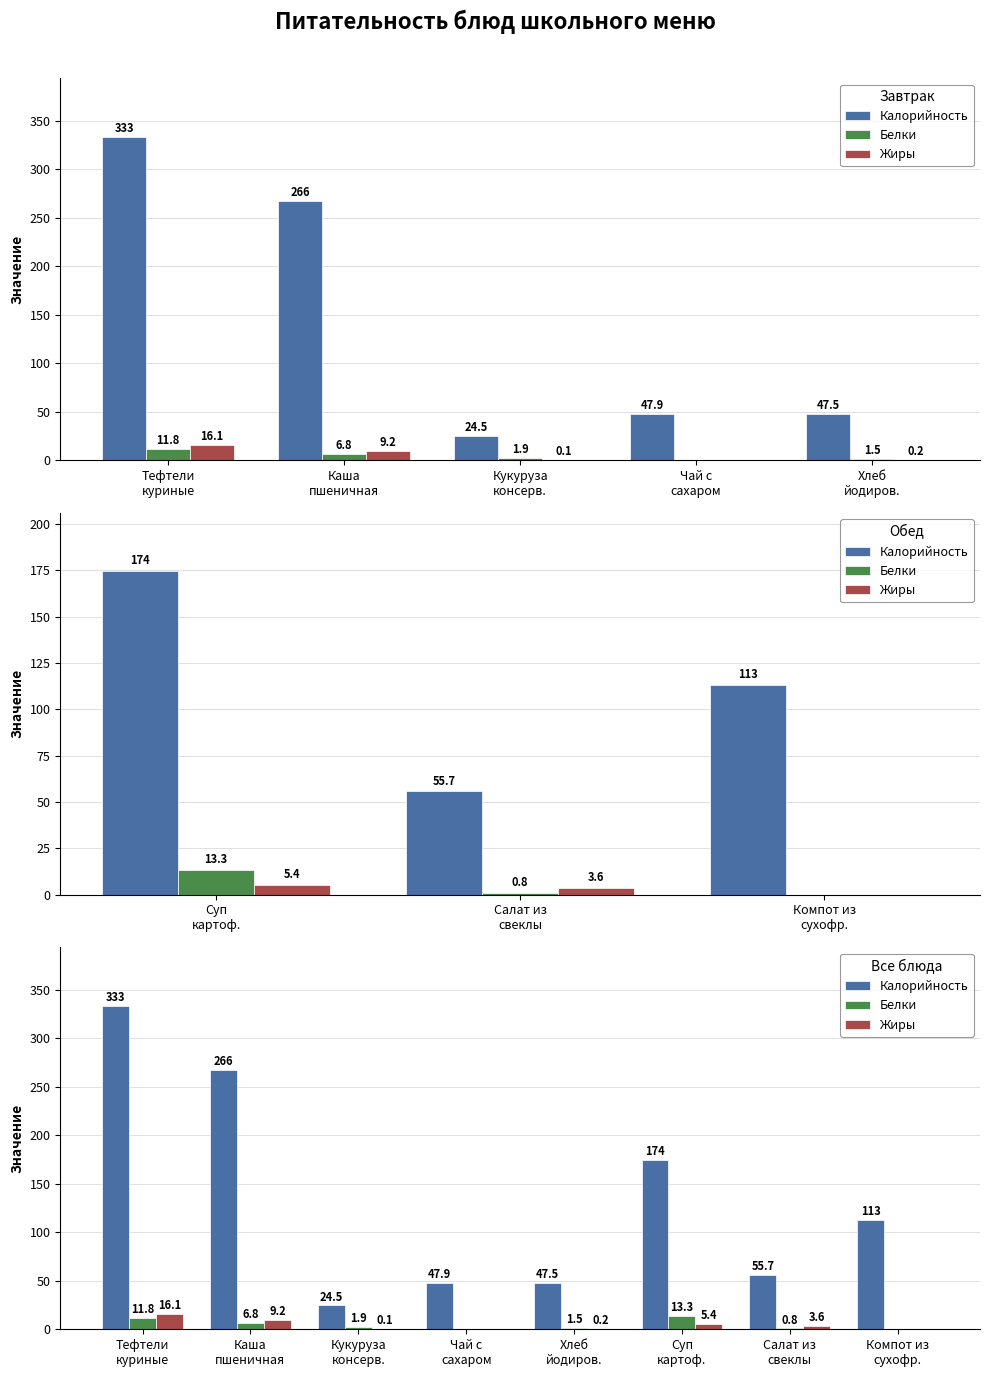

The value of Белки at Компот из сухофр. is 0.0. True or false?

True